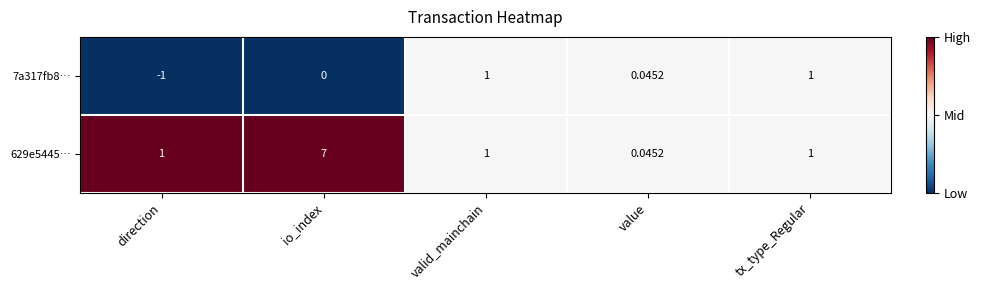

At which label is 7a317fb8… closest to 0?

io_index